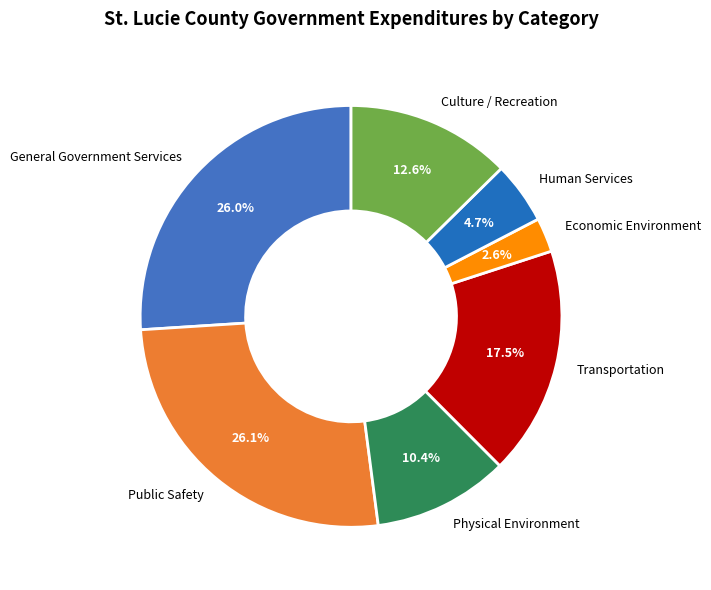

To the nearest percent, what portion does Economic Environment represent?

3%